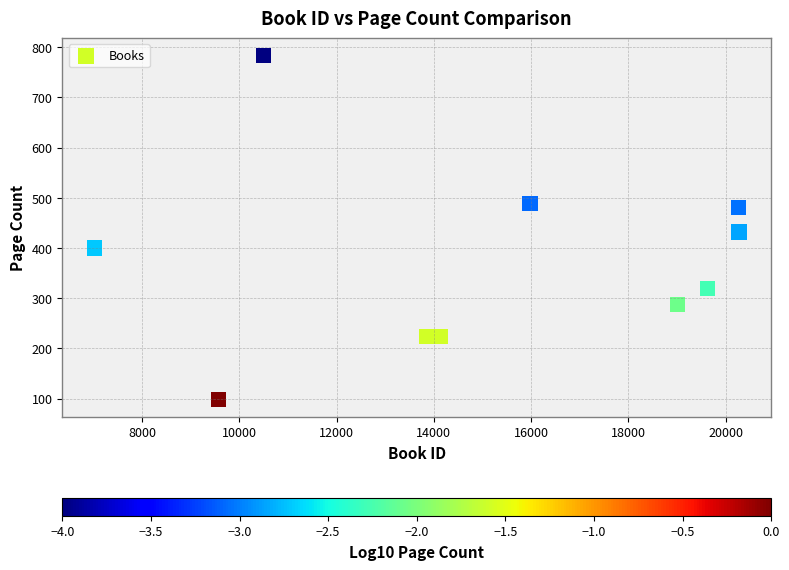

What Y value in the scatter plot is closest to 441?

432